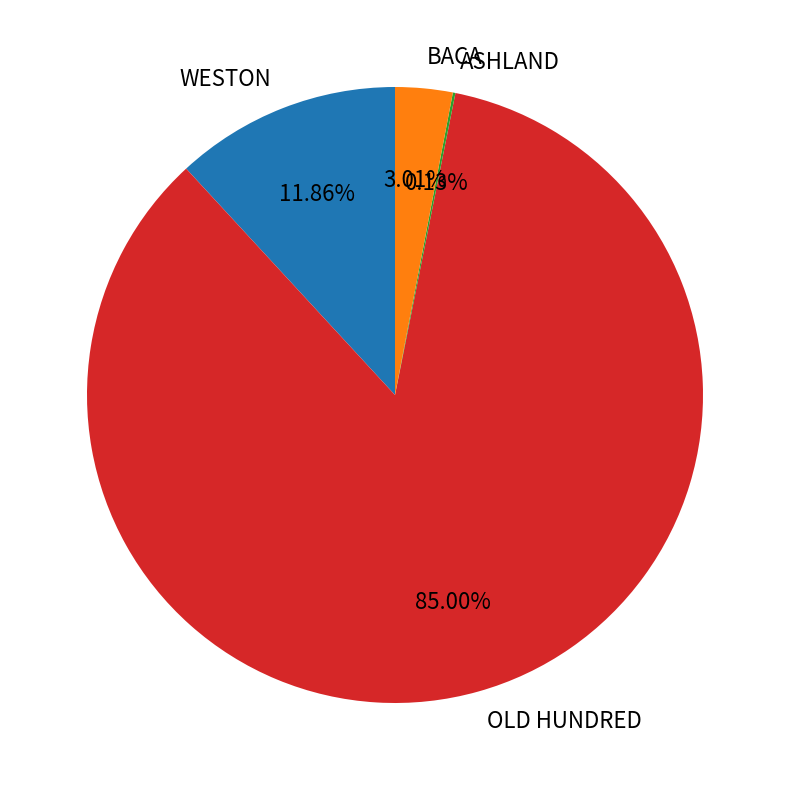

Is the sum of BACA and OLD HUNDRED greater than half?

Yes